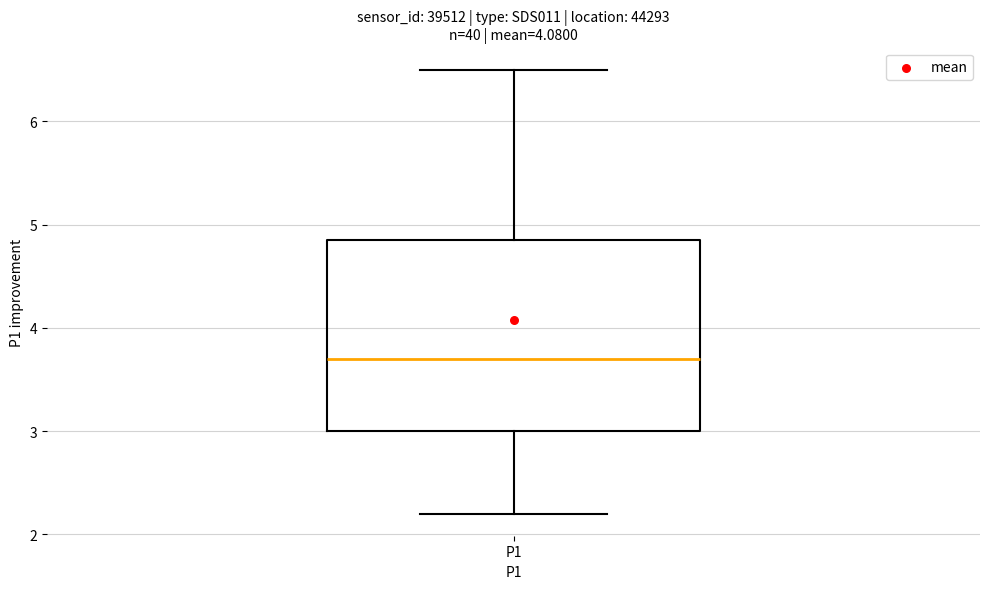

Transcribe this box plot: give where the median line is, the range the box spans, and where the two whiskers end, as read against the y-axis. The values are not printed on the chart, so give them approximately, as read against the axis.

median 3.7, box 3.0 to 4.9, whiskers 2.2 to 6.5